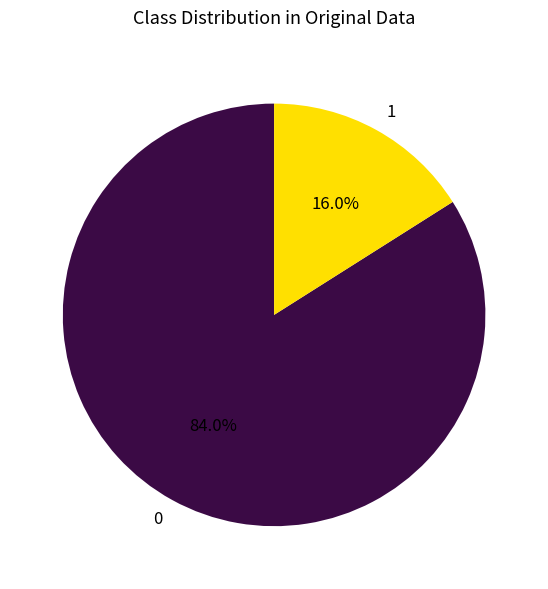

What is the largest slice in the pie chart?

0